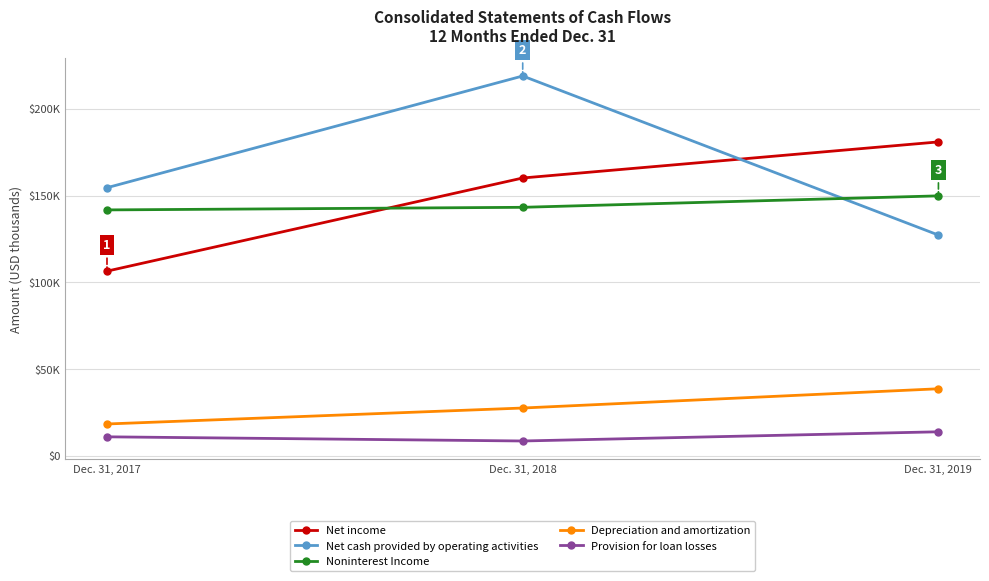

Does the chart have visible grid lines?

Yes